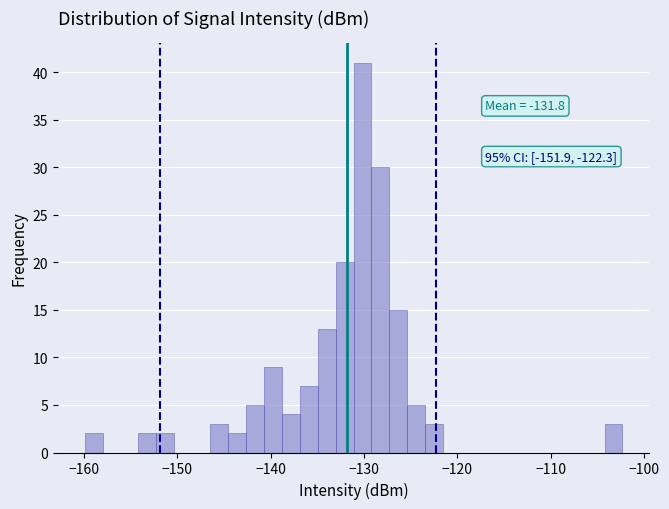

Read against the x-axis, roughly where is the centre of the tallest bar?

-130